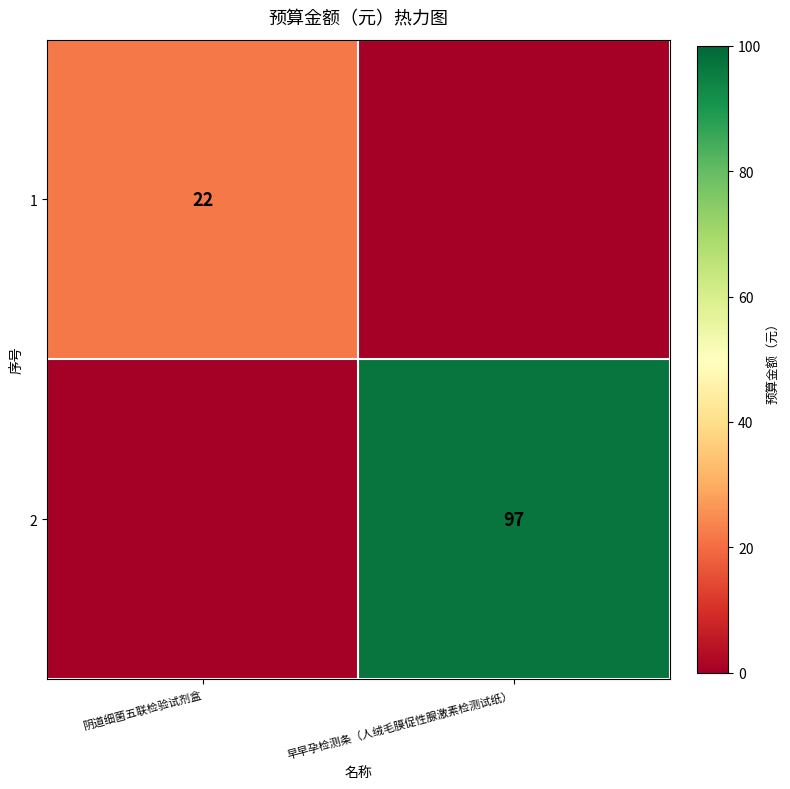

Is it true that 2 equals 97 at 早早孕检测条（人绒毛膜促性腺激素检测试纸）?

True